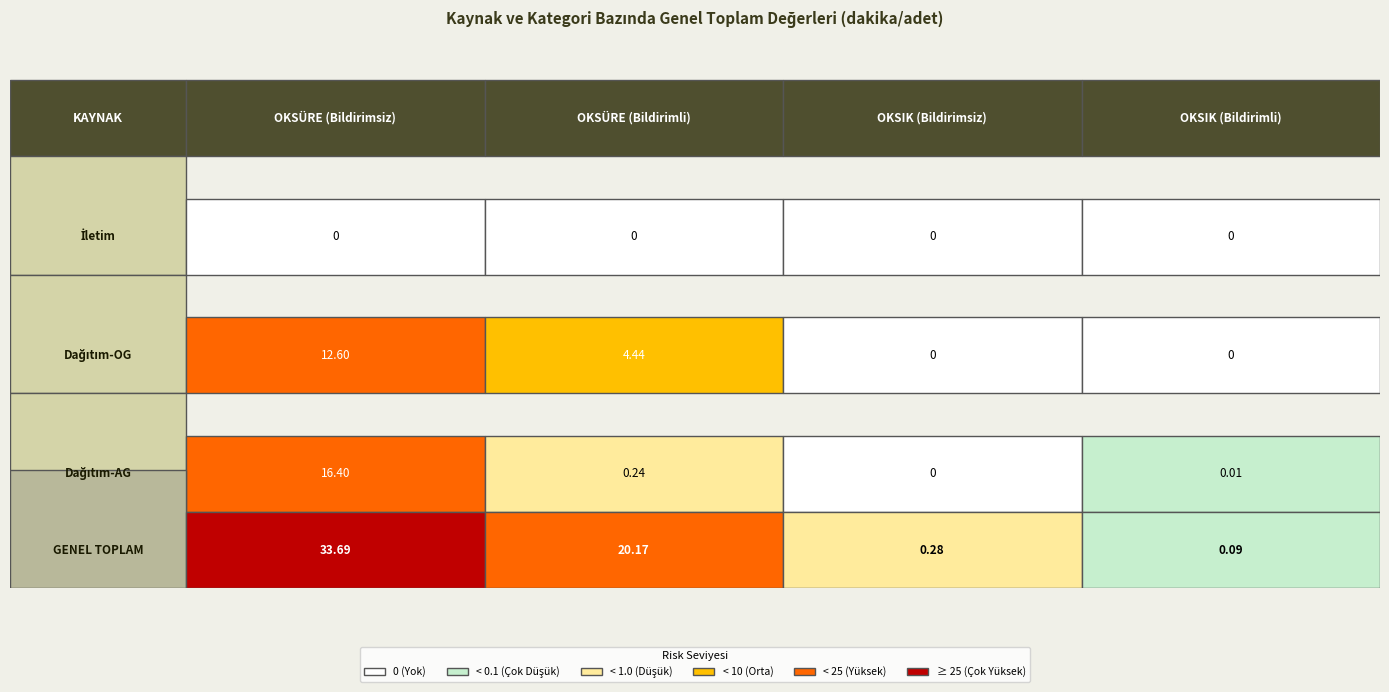

List the series in order of their peak value, lowest first.

İletim, Dağıtım-OG, Dağıtım-AG, GENEL TOPLAM